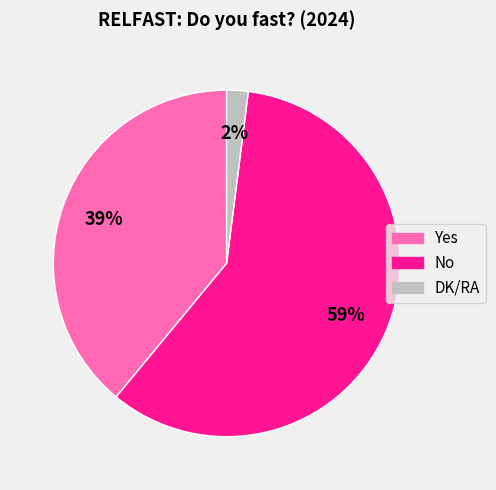

To the nearest percent, what portion does Yes represent?

39%